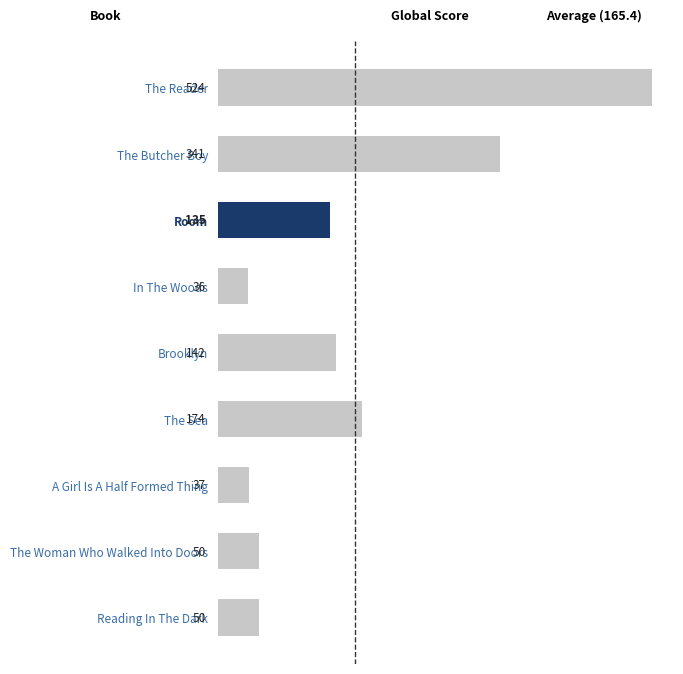

What is the change in value from The Reader to The Woman Who Walked Into Doors?

-474